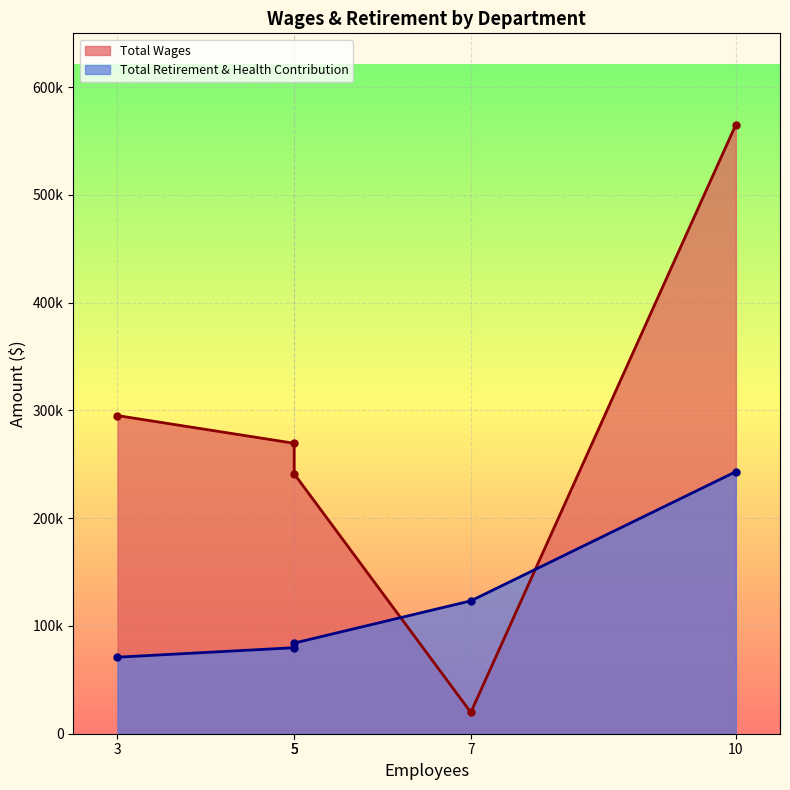

What is the greatest value displayed?

565088